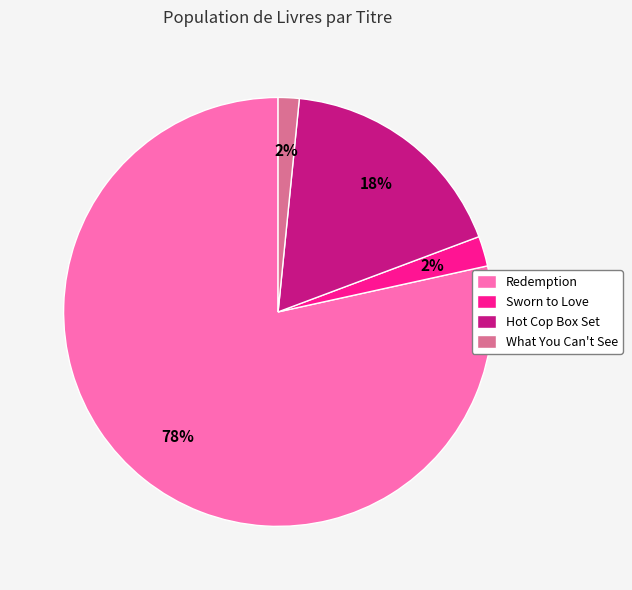

Combined, do Redemption and Hot Cop Box Set account for over 50%?

Yes